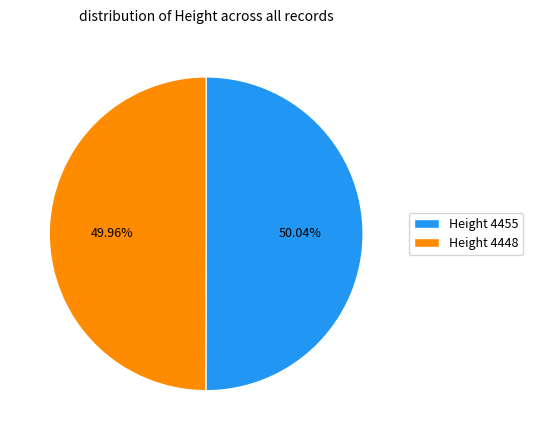

Is the sum of Height 4455 and Height 4448 greater than half?

Yes